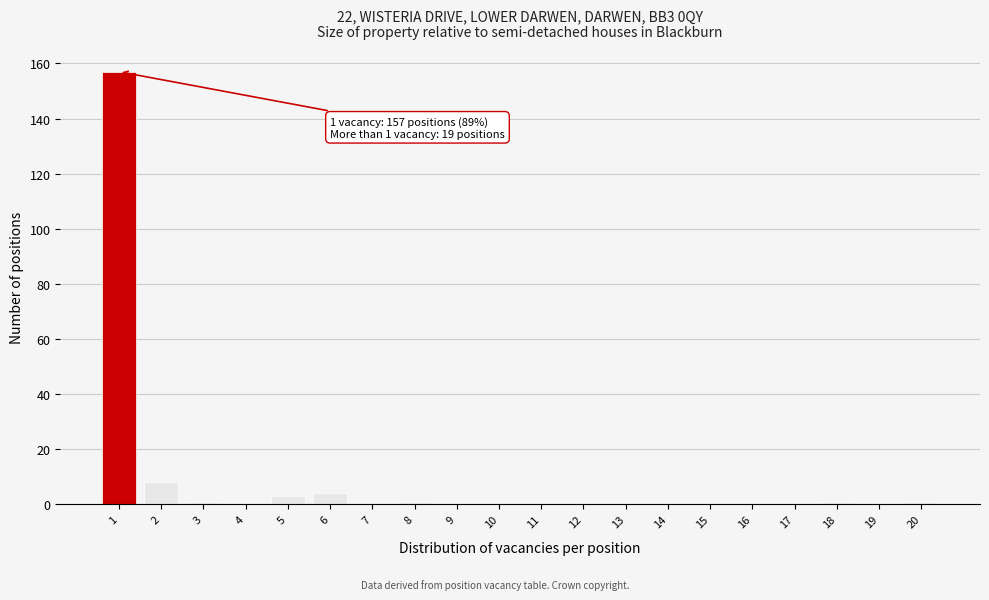

Reading right to left, what are all the values shown in this chart?

20=1	19=0	18=1	17=0	16=0	15=0	14=0	13=0	12=0	11=0	10=0	9=0	8=1	7=0	6=4	5=3	4=0	3=1	2=8	1=157